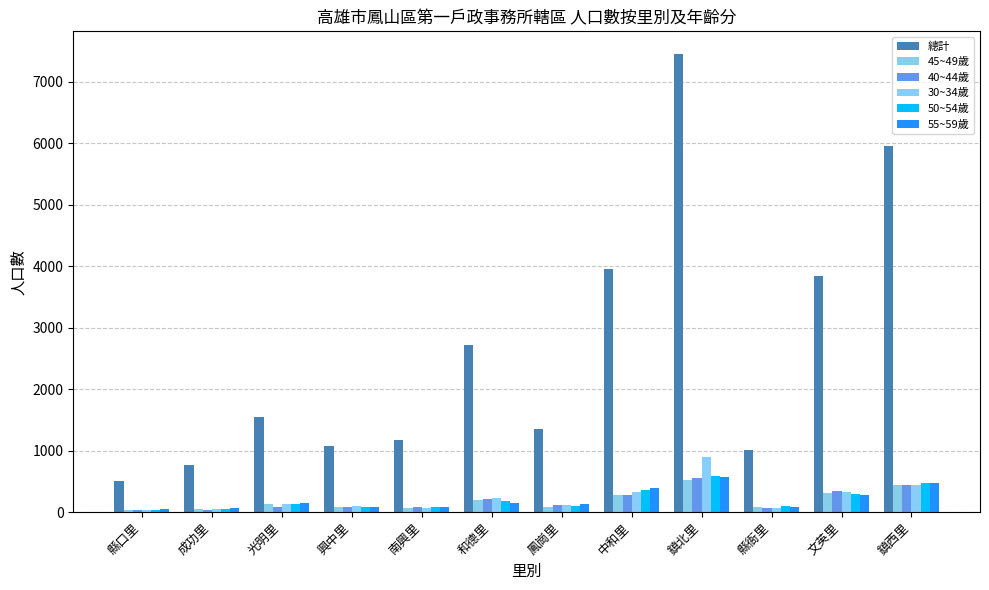

At which category is the sum across all series the highest?

鎮北里